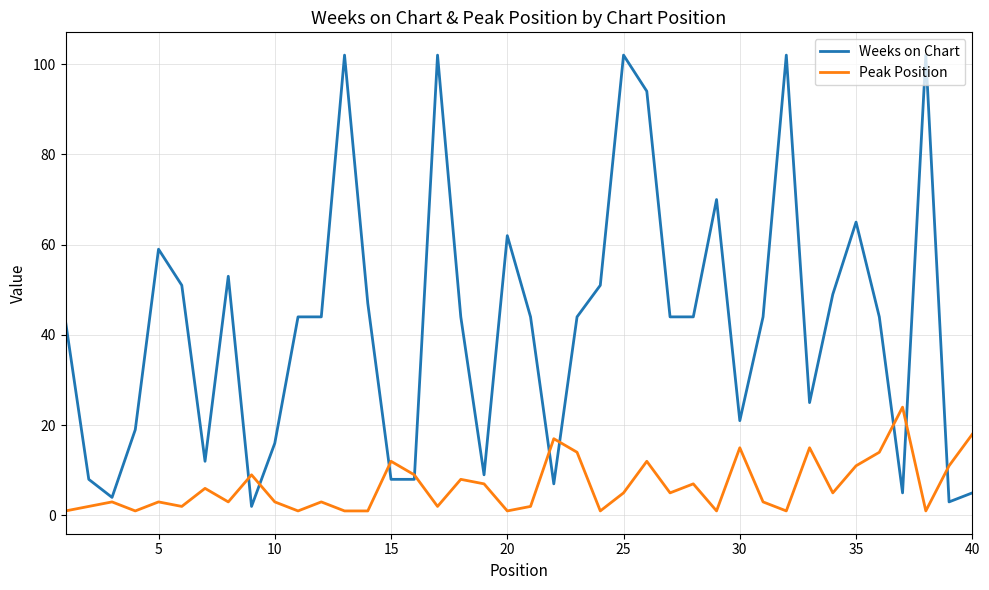

True or false: Weeks on Chart has more than 2 points higher than both neighbors.

True